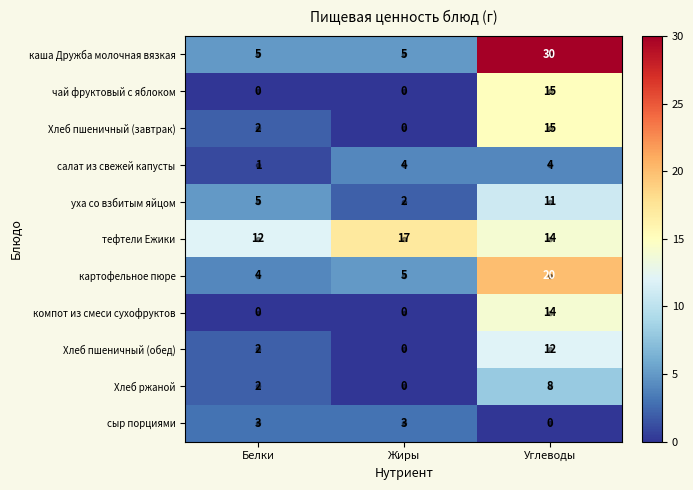

Which series has the largest range (max minus min)?

каша Дружба молочная вязкая